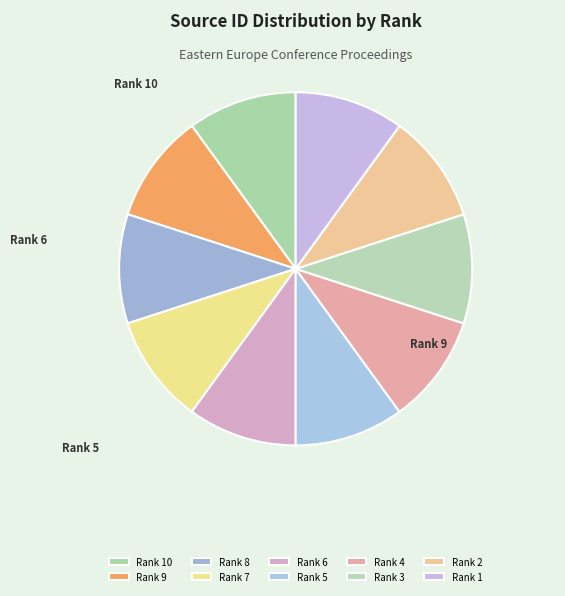

Which slice is the largest?

Rank 4